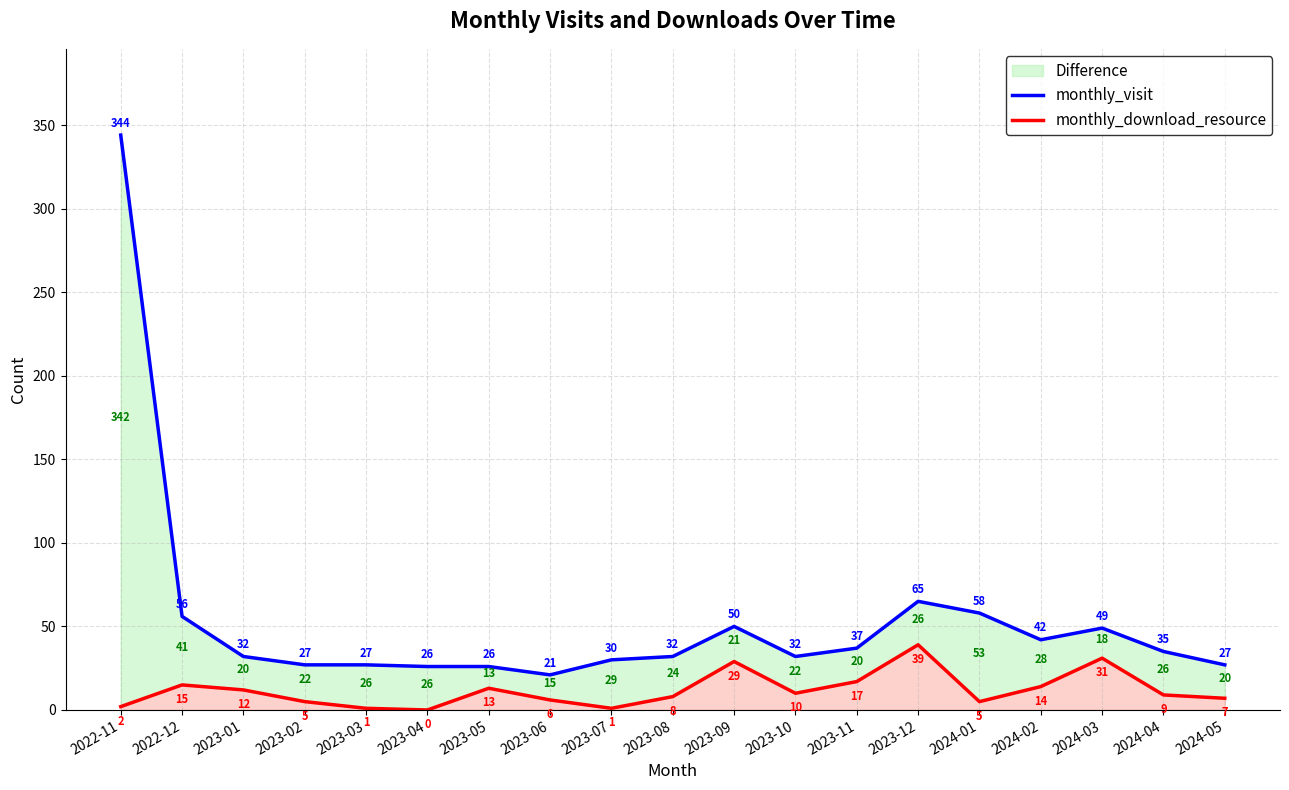

Which series has the widest spread of values?

monthly_visit